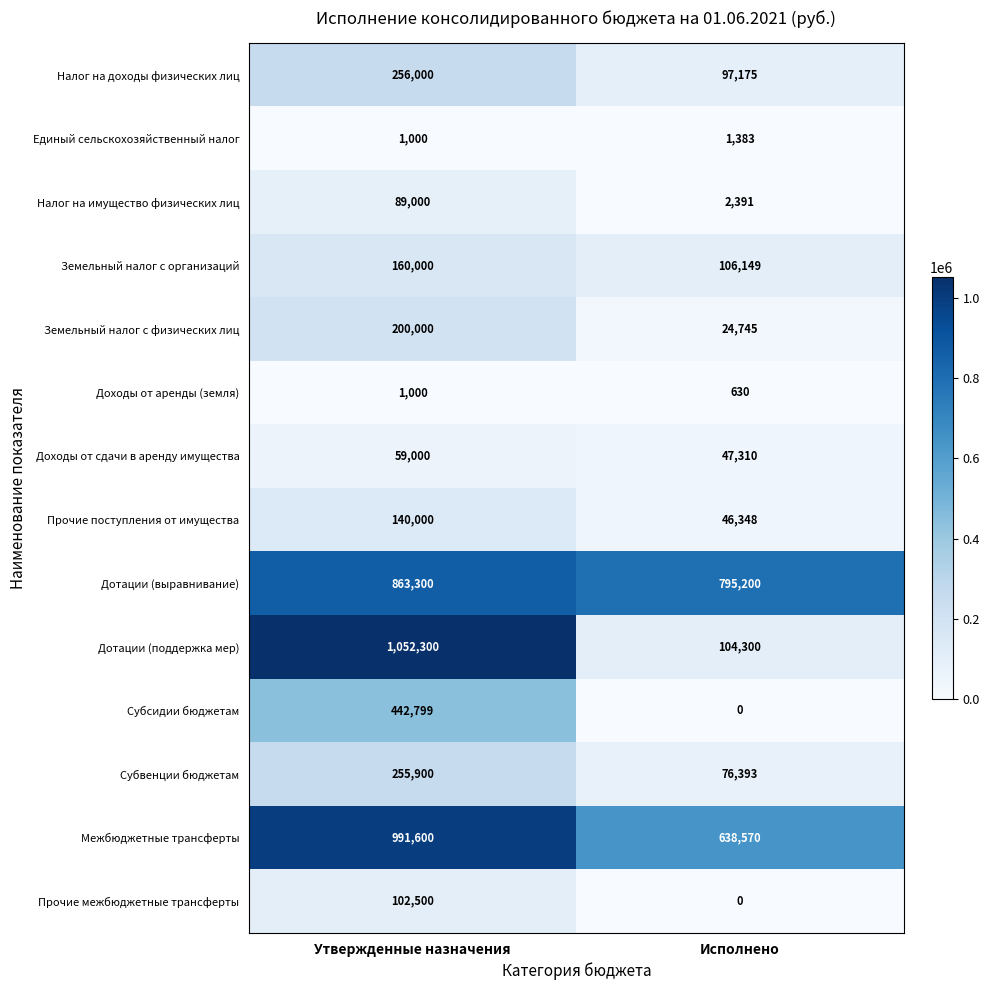

At which label does Земельный налог с организаций reach its minimum?

Исполнено